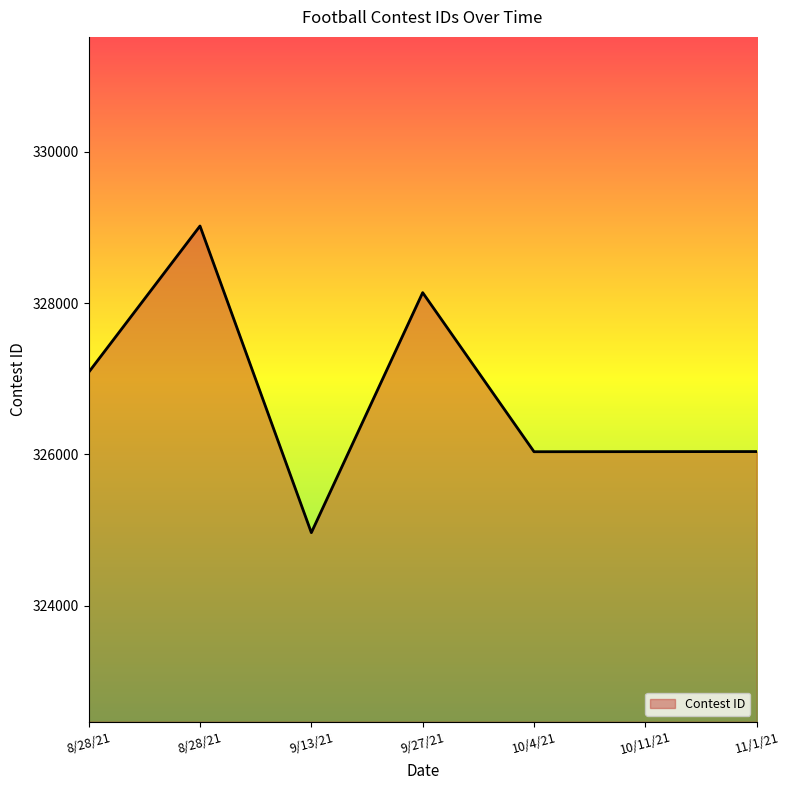

Does the chart have visible grid lines?

No